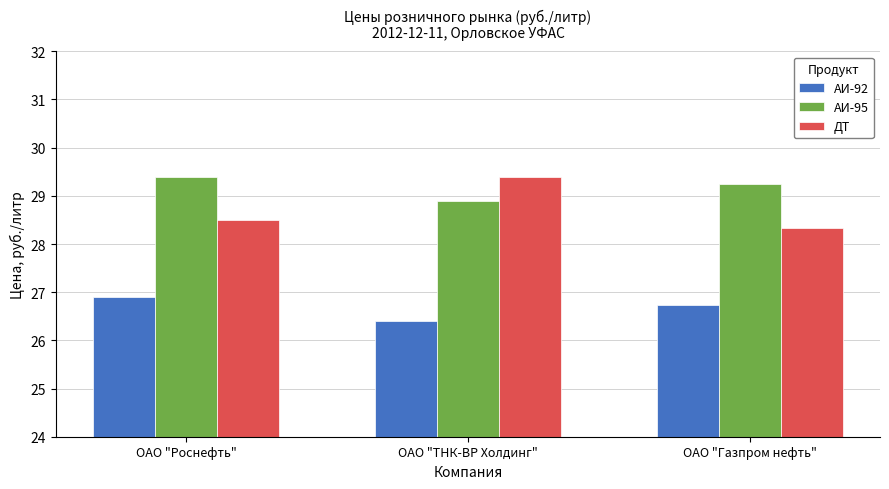

What is the maximum value shown in the chart?

29.4